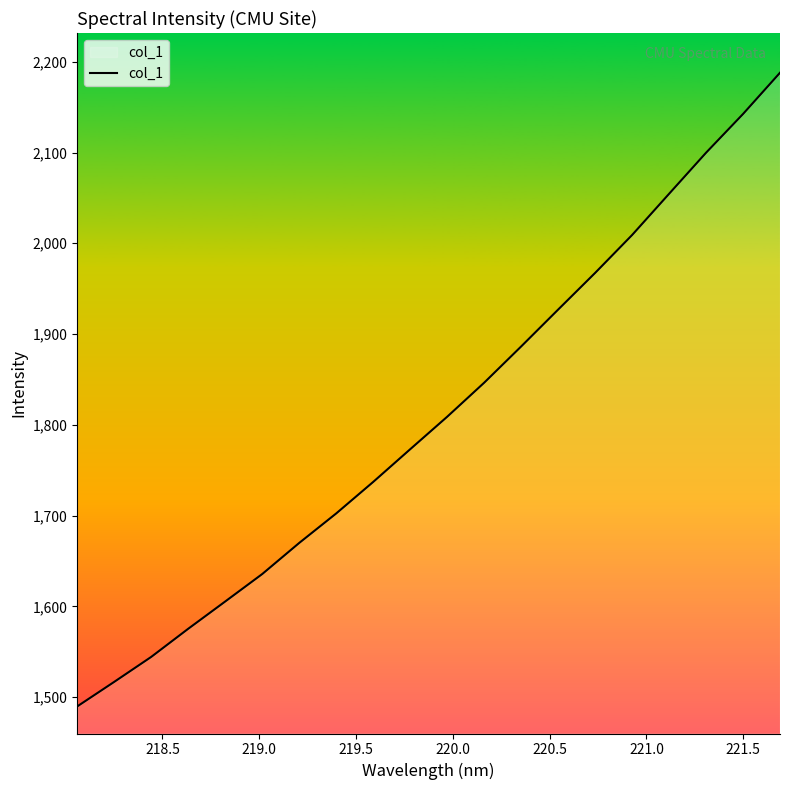

What is the smallest value displayed?

1489.7